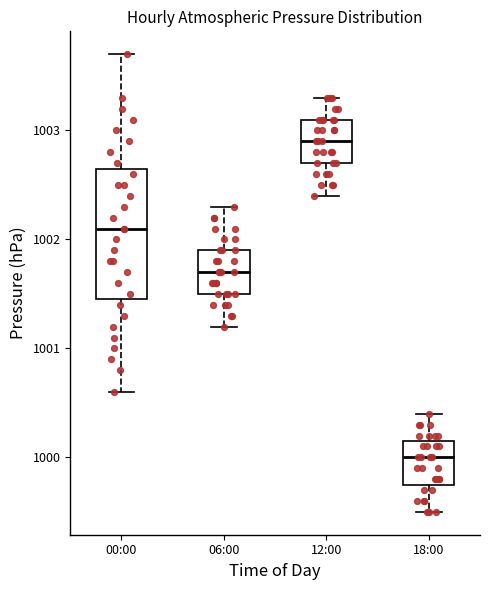

Reading left to right, read every box against the y-axis: the position of its median line, the range the box covers, and the ends of its whiskers. The values are not printed on the chart, so give them approximately, as read against the axis.

00:00: median 1002.1, box 1001.5 to 1002.7, whiskers 1000.6 to 1003.7
06:00: median 1001.7, box 1001.5 to 1001.9, whiskers 1001.2 to 1002.3
12:00: median 1002.9, box 1002.7 to 1003.1, whiskers 1002.4 to 1003.3
18:00: median 1000.0, box 999.8 to 1000.2, whiskers 999.5 to 1000.4